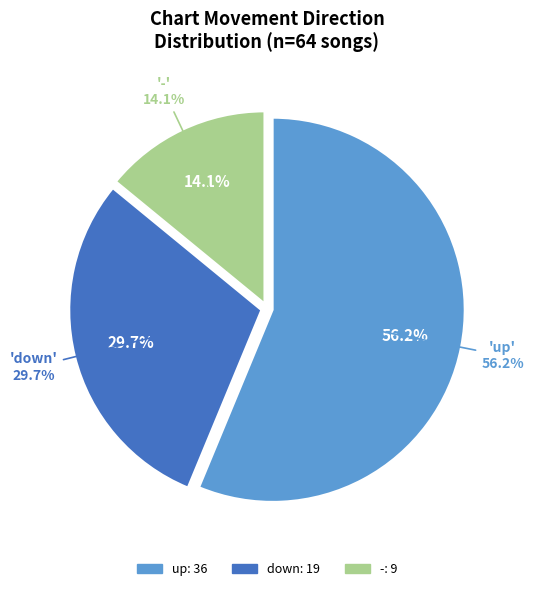

How many slices are in this pie chart?

3